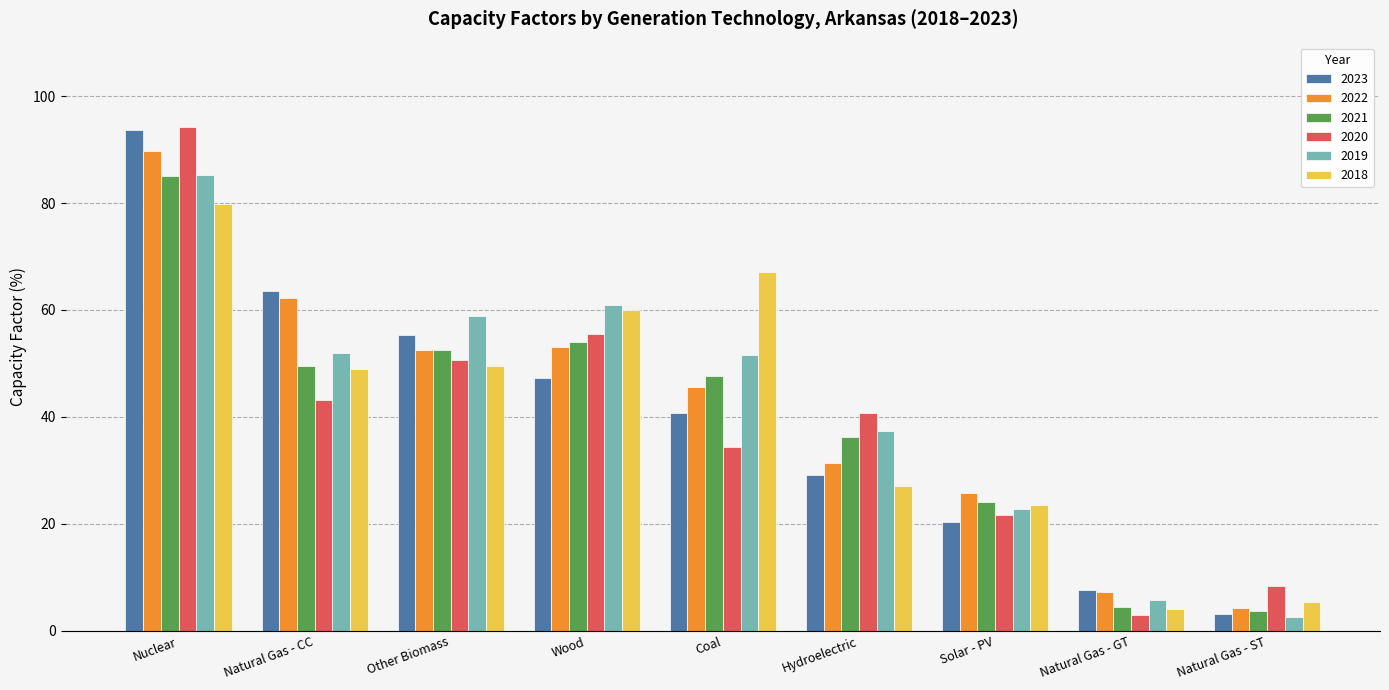

Rank the categories by 2023 value from lowest to highest.

Natural Gas - ST, Natural Gas - GT, Solar - PV, Hydroelectric, Coal, Wood, Other Biomass, Natural Gas - CC, Nuclear